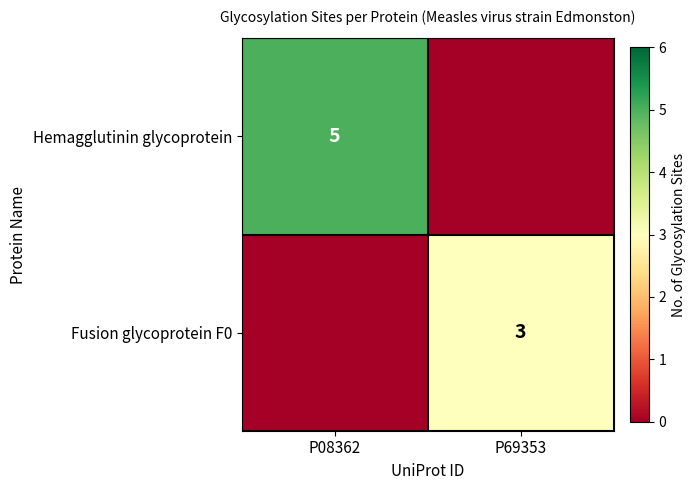

The value of Fusion glycoprotein F0 at P69353 is 4. True or false?

False